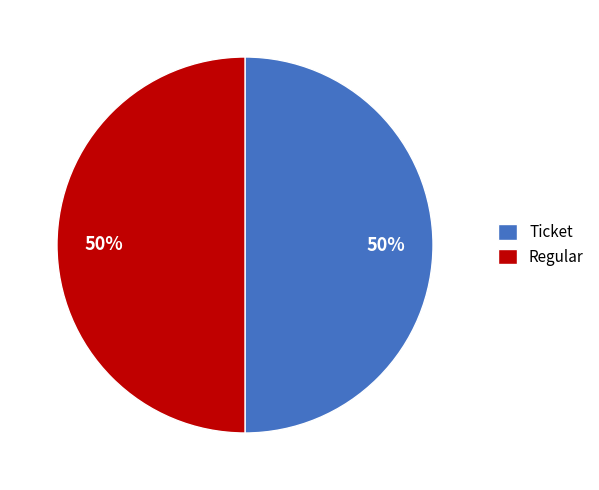

To the nearest percent, what is the difference between the Ticket and Regular slice percentages?

0%